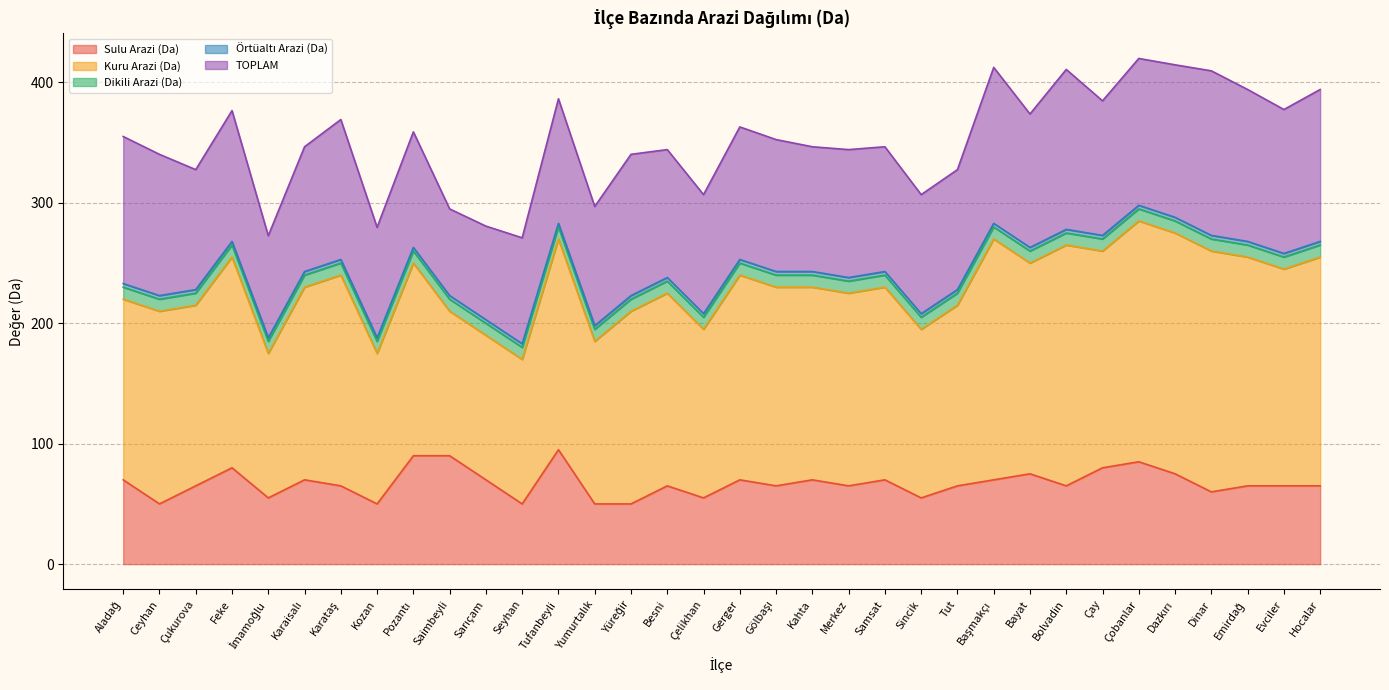

Rank the series by their maximum value, from lowest to highest.

Örtüaltı Arazi (Da), Dikili Arazi (Da), Sulu Arazi (Da), TOPLAM, Kuru Arazi (Da)